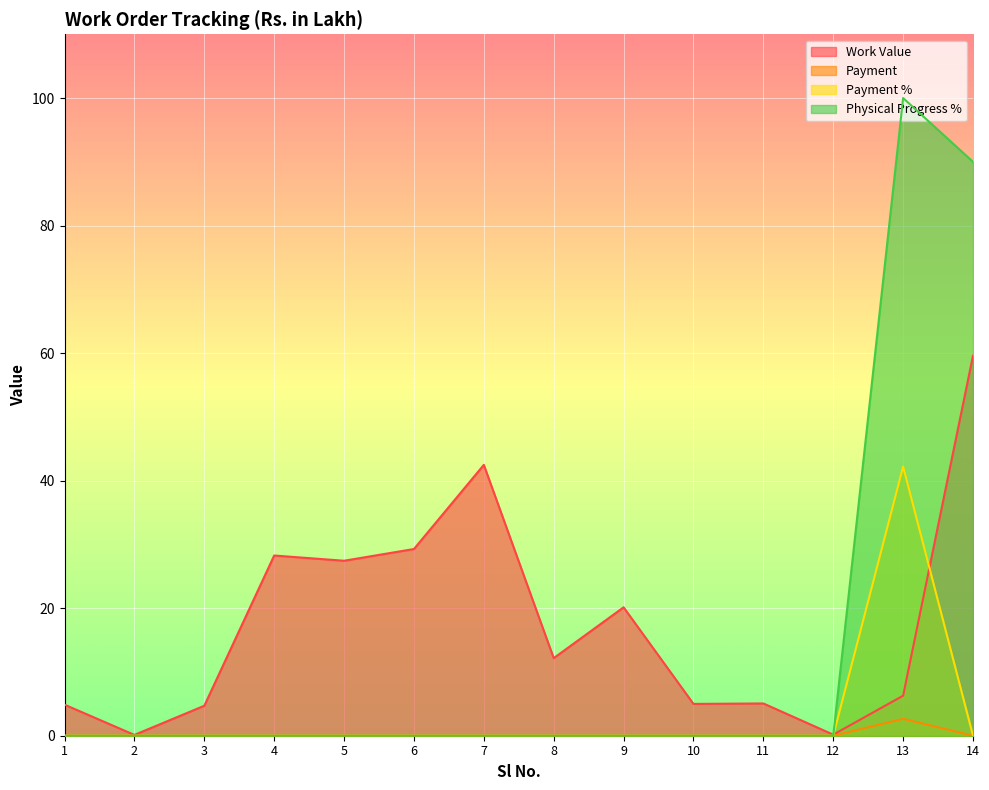

Which series has the largest total across all categories?

Work Value